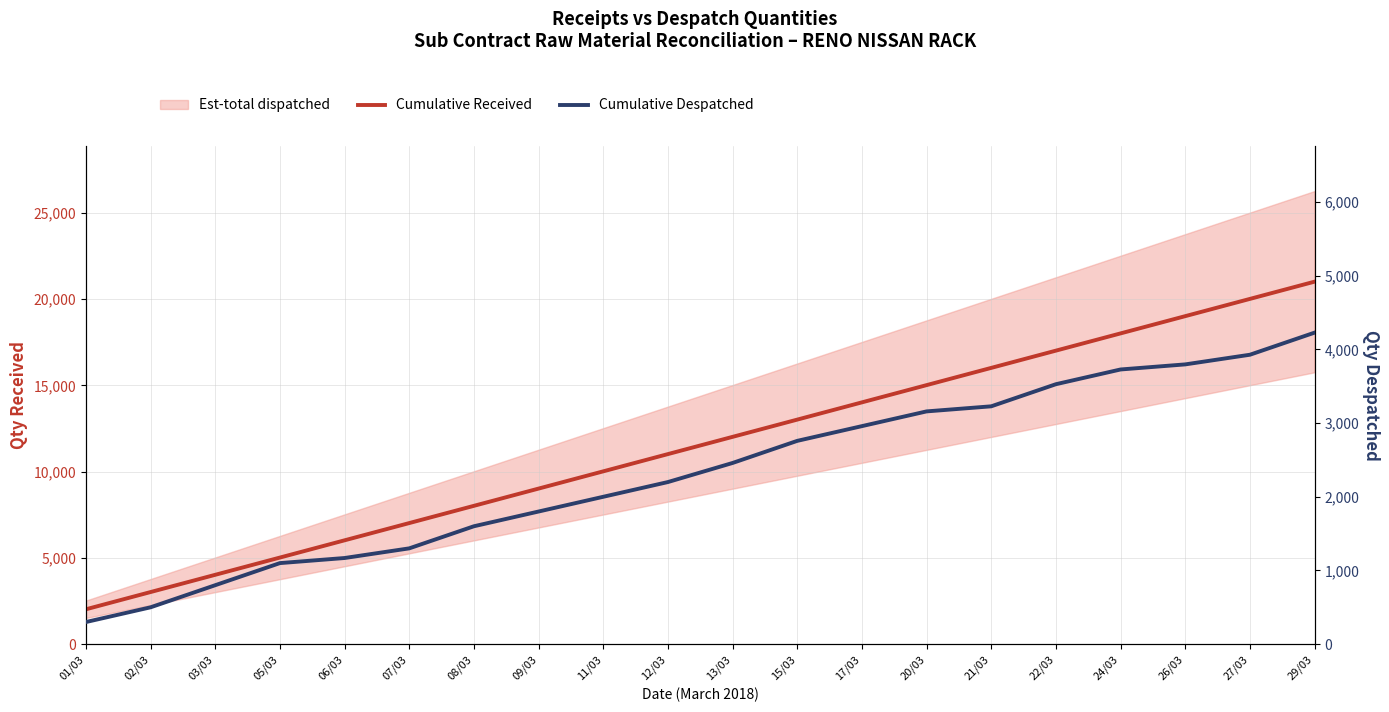

True or false: Cumulative Despatched has more than 1 interior local peaks.

False